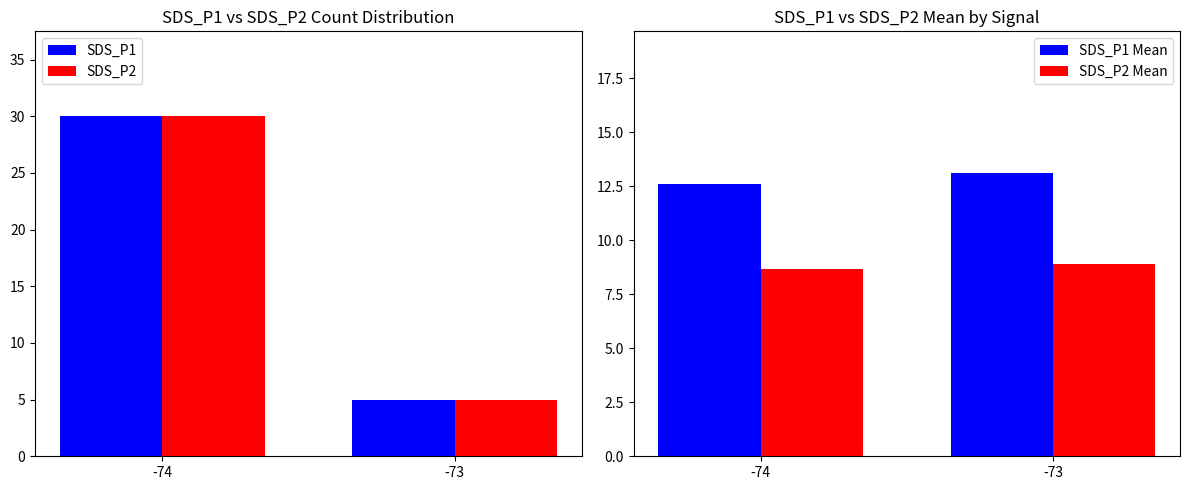

What is the sum of all SDS_P1 values?

35